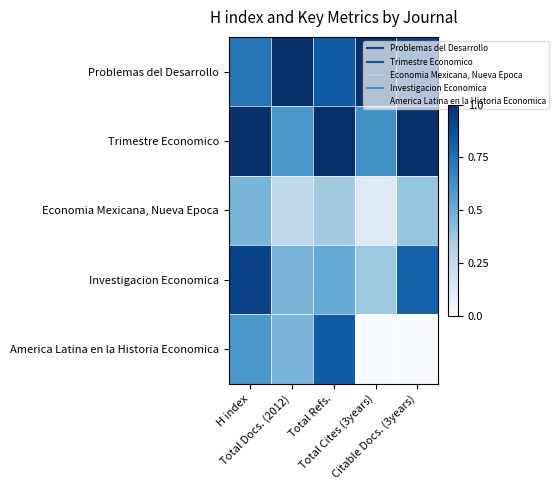

At Total Cites (3years), list the series in order from largest to smallest.

Problemas del Desarrollo, Trimestre Economico, Investigacion Economica, Economia Mexicana, Nueva Epoca, America Latina en la Historia Economica